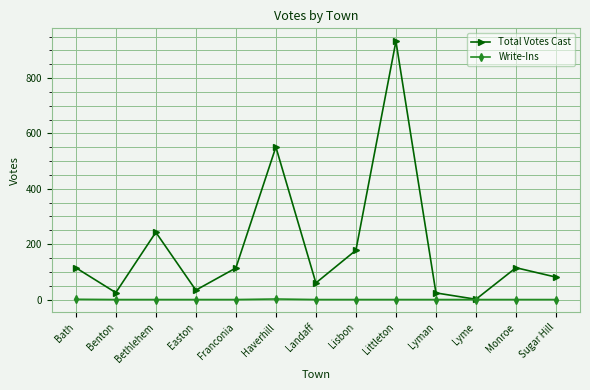

Which label corresponds to the largest value in the chart?

Littleton